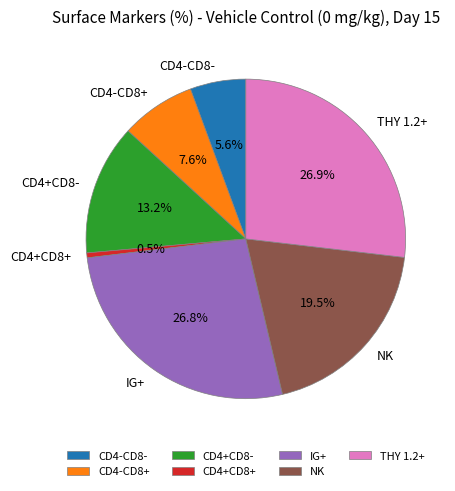

To the nearest percent, what portion does CD4+CD8- represent?

13%